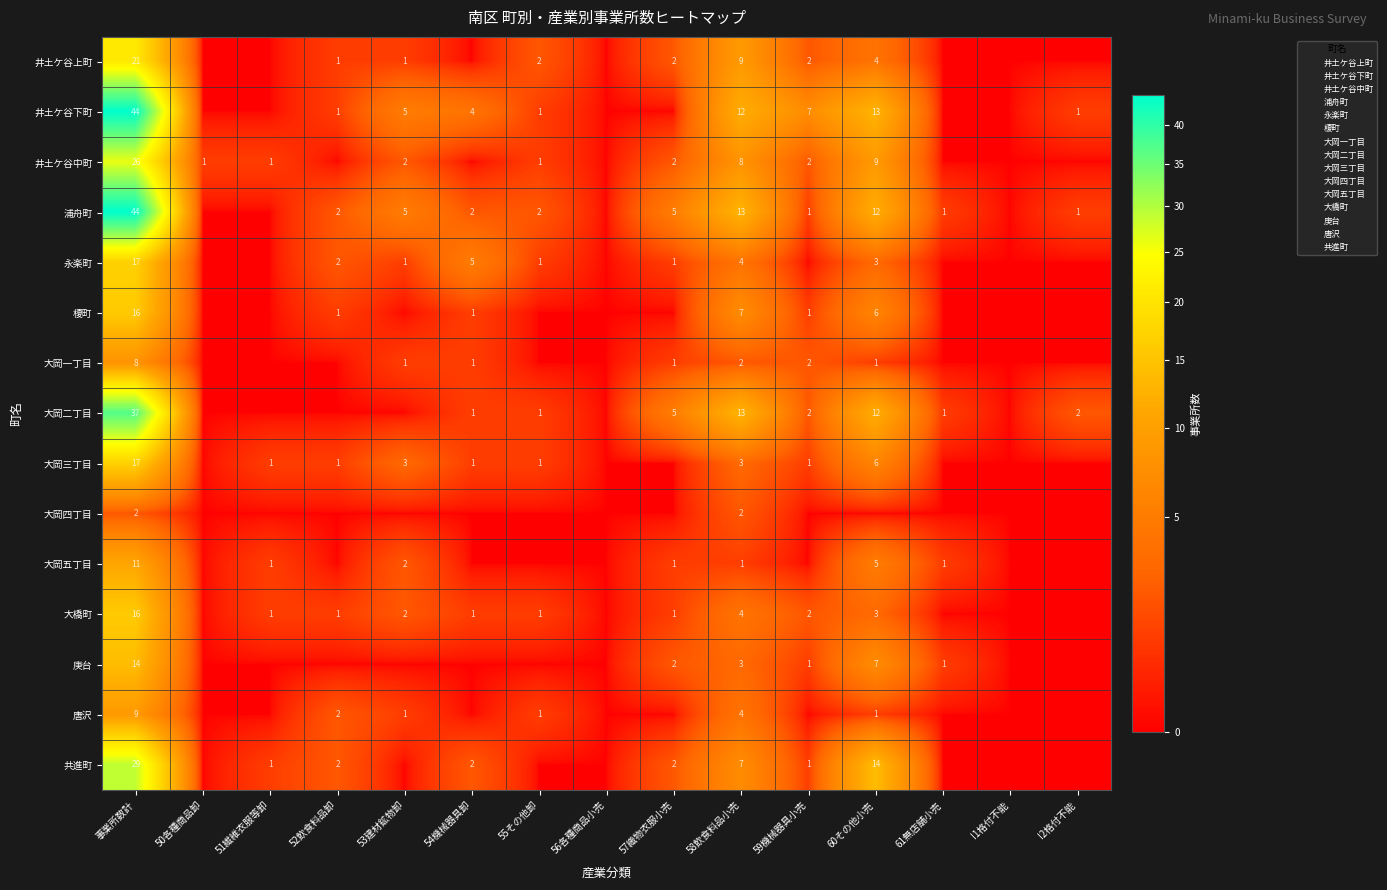

What is the difference between the highest and lowest values at 事業所数計?

42